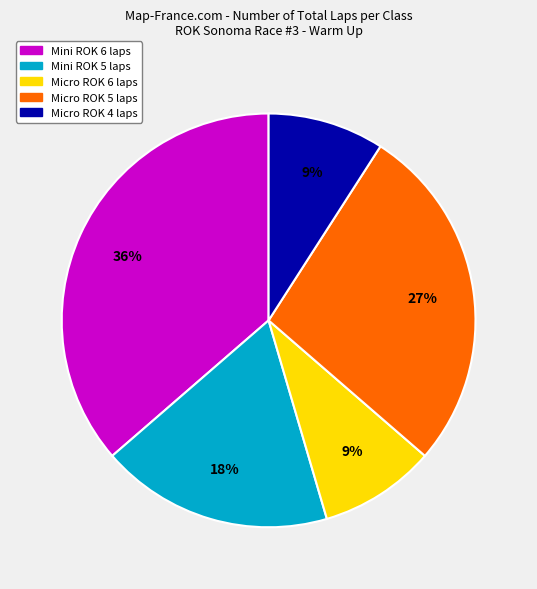

Is there any slice that represents more than half of the pie?

No